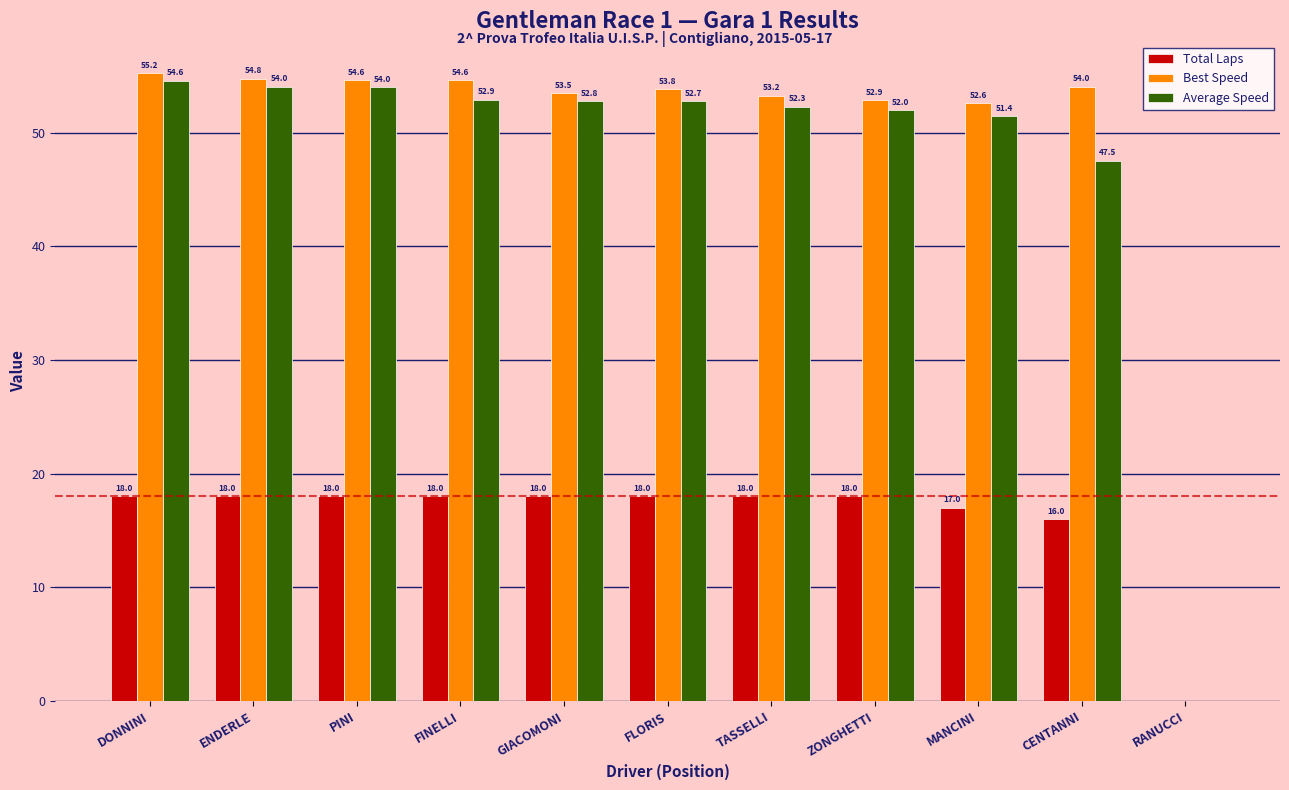

Reading right to left, what are all the values shown in this chart?

Total Laps: RANUCCI=0.0	CENTANNI=16.0	MANCINI=17.0	ZONGHETTI=18.0	TASSELLI=18.0	FLORIS=18.0	GIACOMONI=18.0	FINELLI=18.0	PINI=18.0	ENDERLE=18.0	DONNINI=18.0
Best Speed: RANUCCI=0.0	CENTANNI=54.0	MANCINI=52.6	ZONGHETTI=52.9	TASSELLI=53.2	FLORIS=53.8	GIACOMONI=53.5	FINELLI=54.6	PINI=54.6	ENDERLE=54.8	DONNINI=55.2
Average Speed: RANUCCI=0.0	CENTANNI=47.5	MANCINI=51.4	ZONGHETTI=52.0	TASSELLI=52.3	FLORIS=52.7	GIACOMONI=52.8	FINELLI=52.9	PINI=54.0	ENDERLE=54.0	DONNINI=54.6